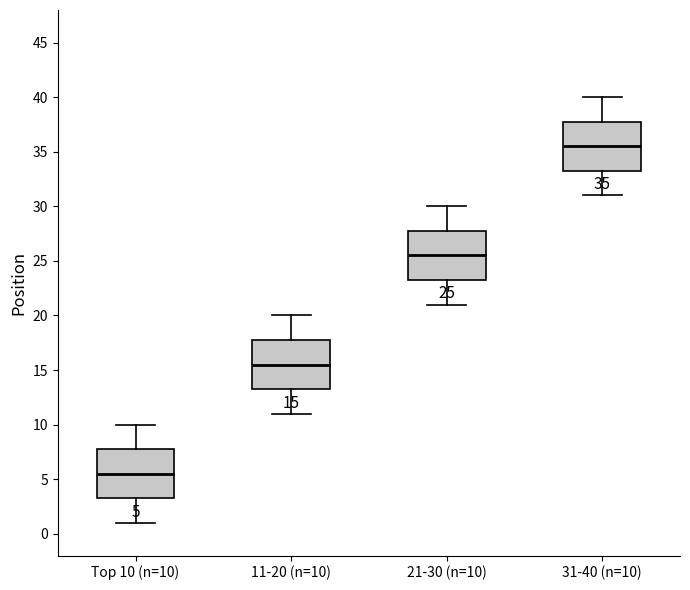

Which box has the lowest median line?

Top 10 (n=10)